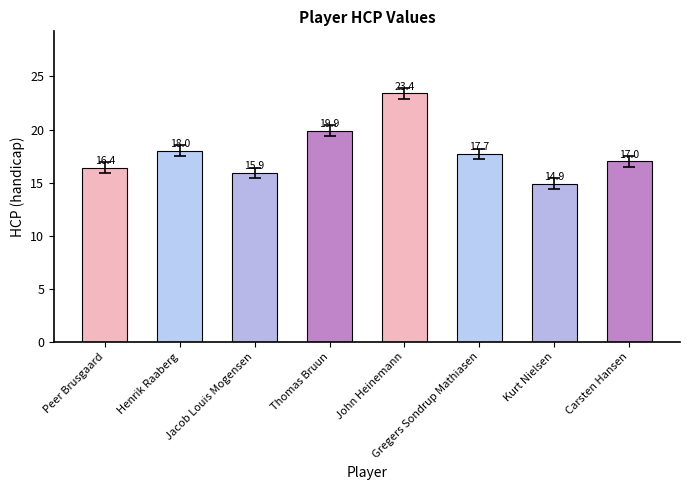

How many data points are less than 17?

3